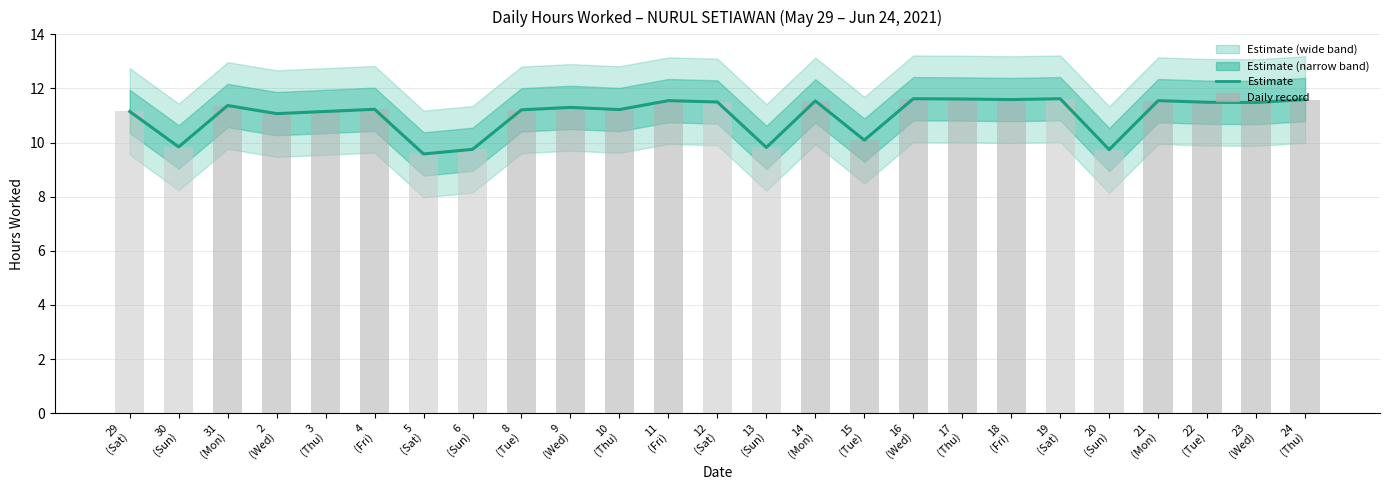

At how many categories does at least one series exceed 10?

20